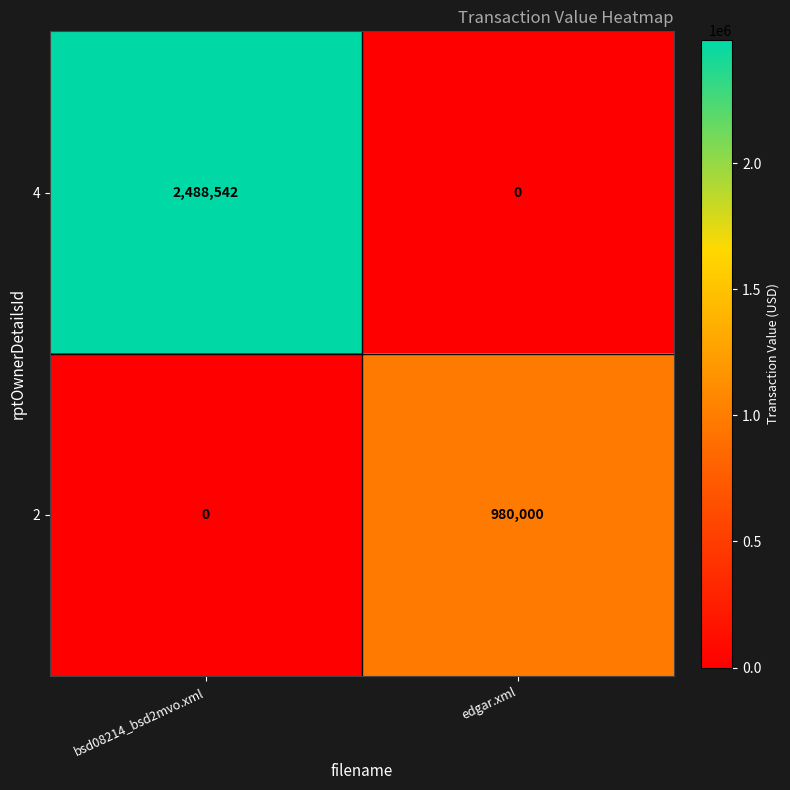

Is the value of 4 at bsd08214_bsd2mvo.xml greater than the value of 2 at edgar.xml?

Yes